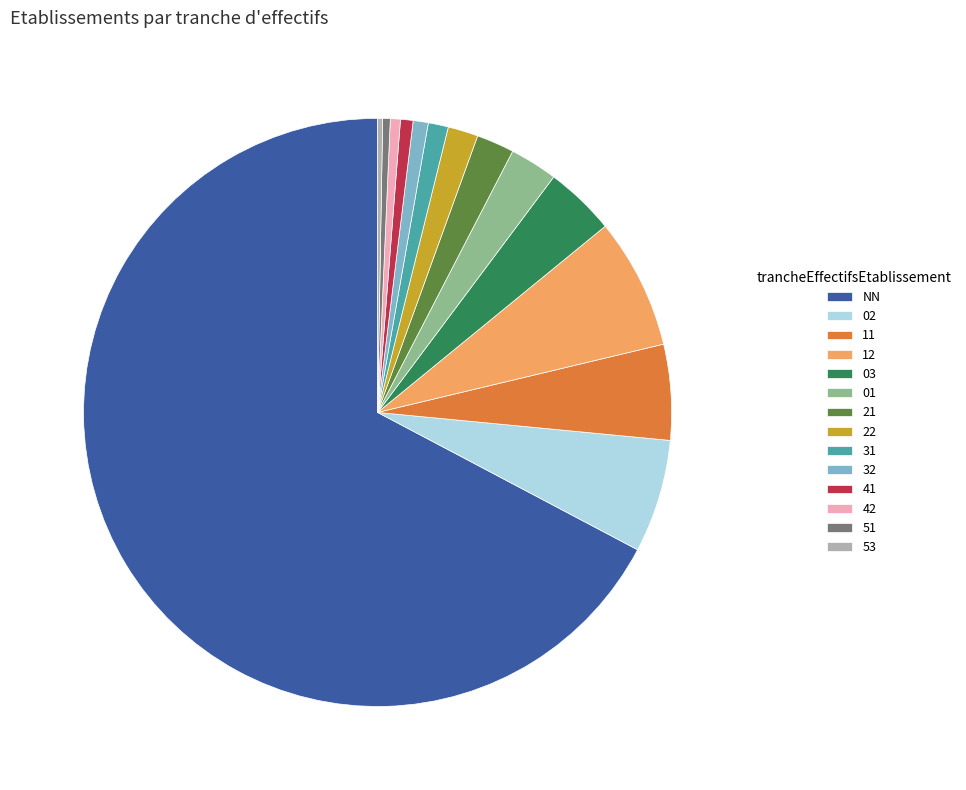

Is it true that 41 is 15% of the pie?

False